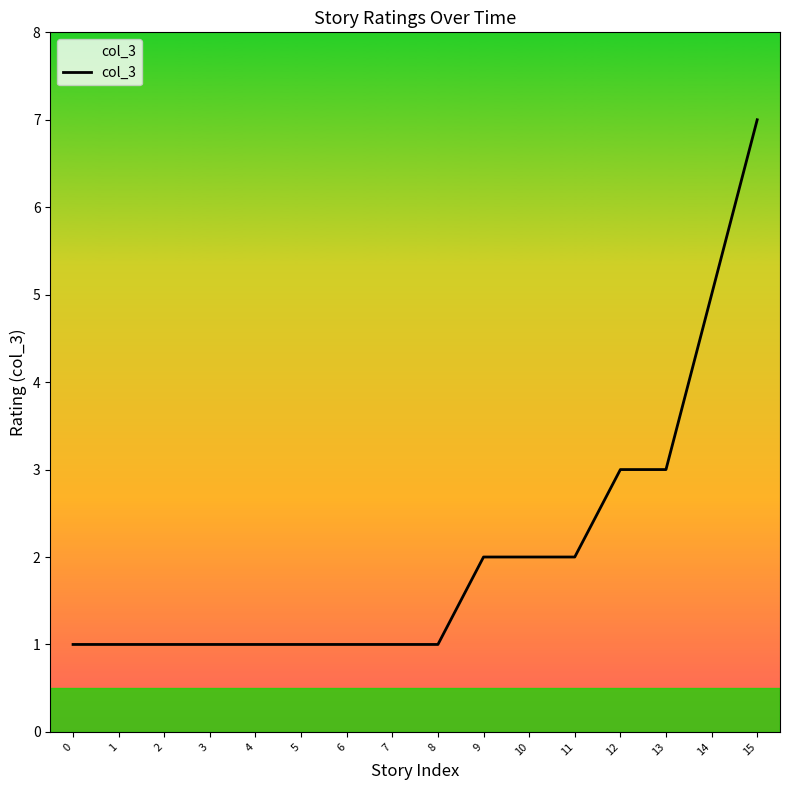

Read the value at 14.

5